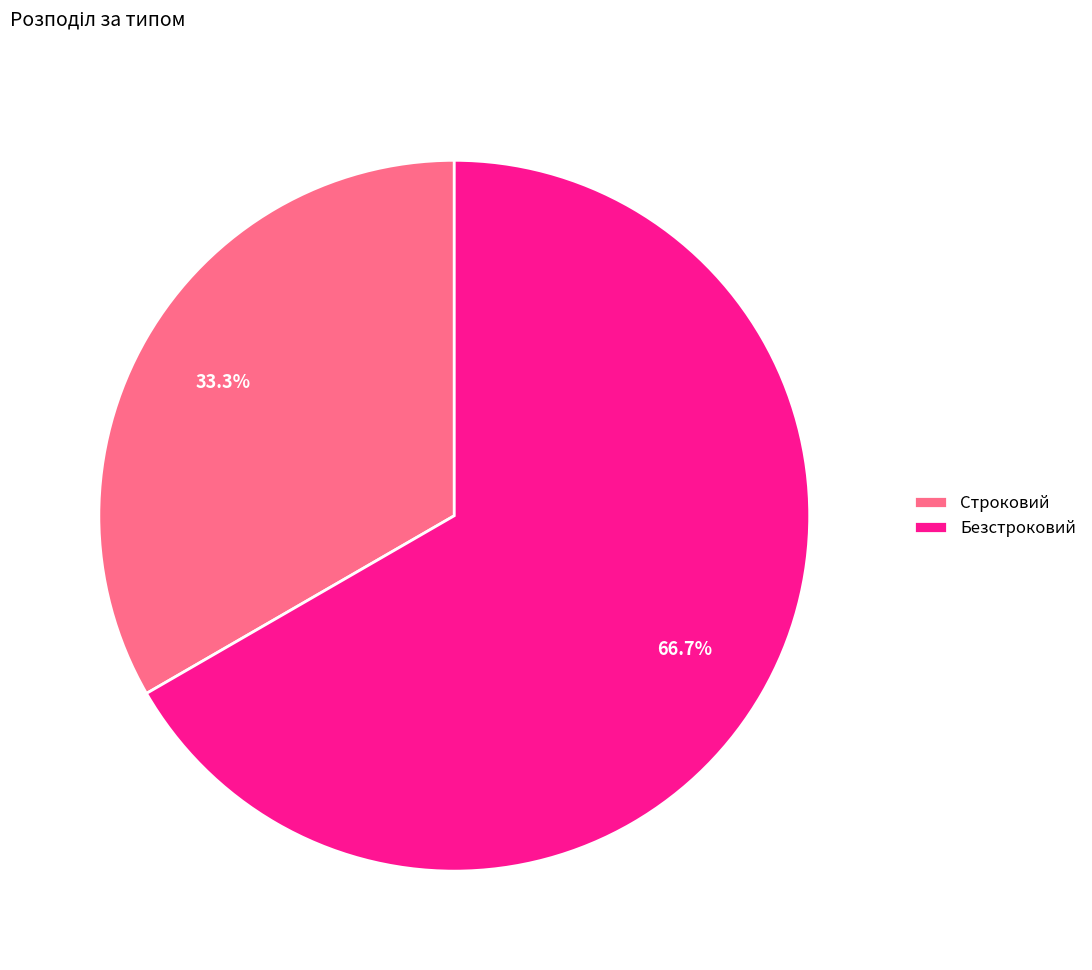

Does Безстроковий represent more than half of the total?

Yes